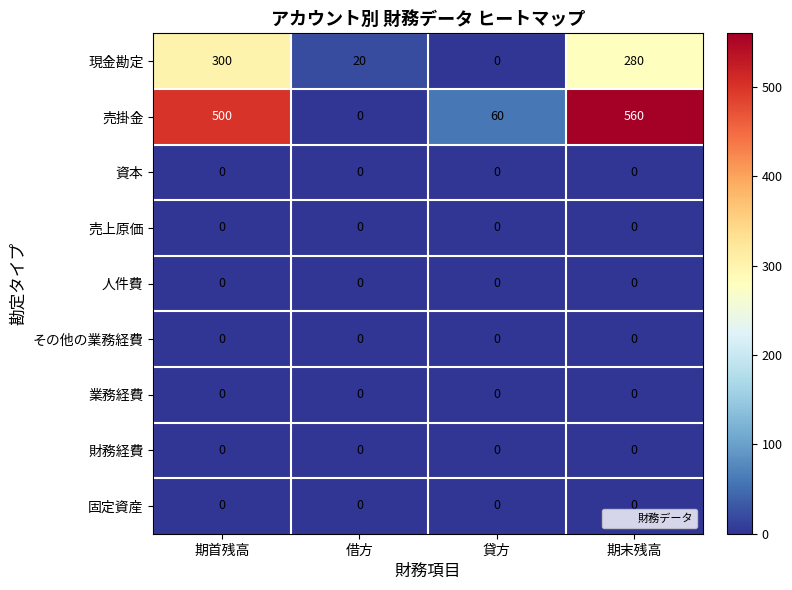

What is the maximum value shown in the chart?

560